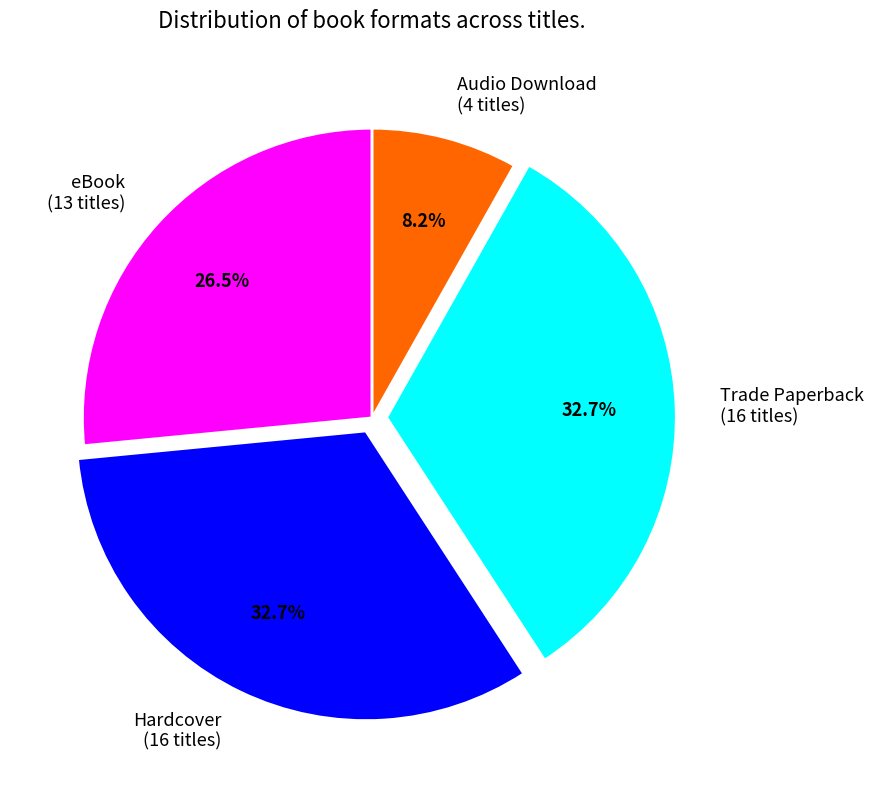

How much of the chart is everything except Audio Download?

91.8%